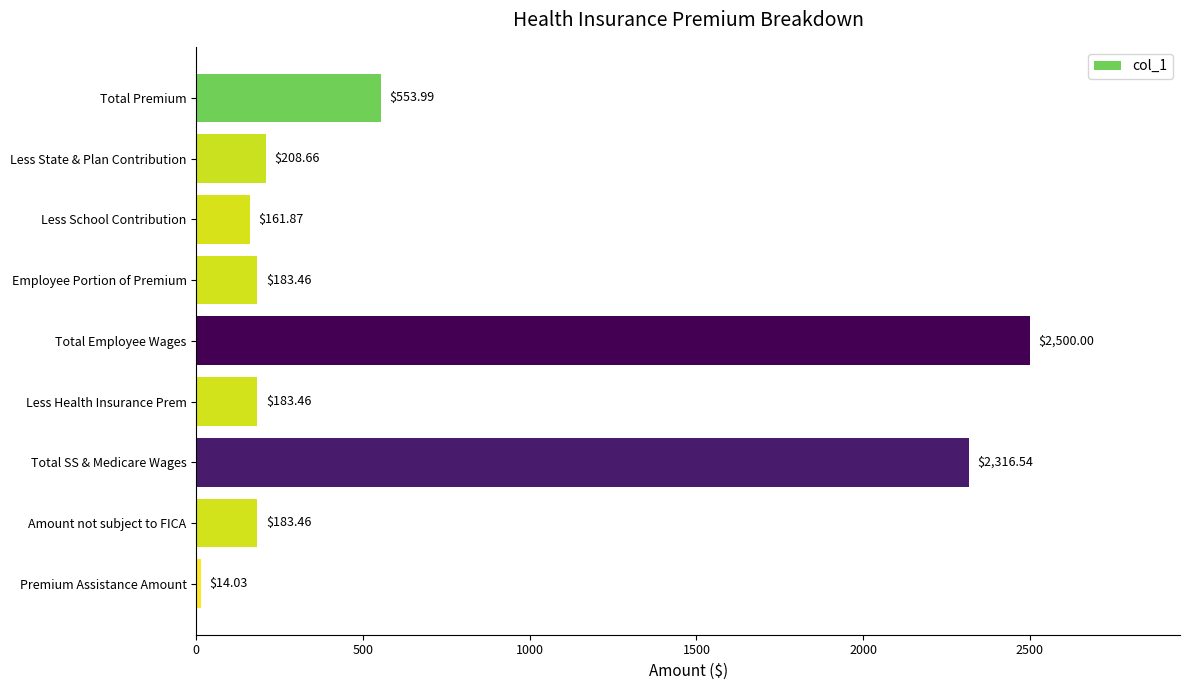

What is the label of the 1st bar from the top?

Total Premium